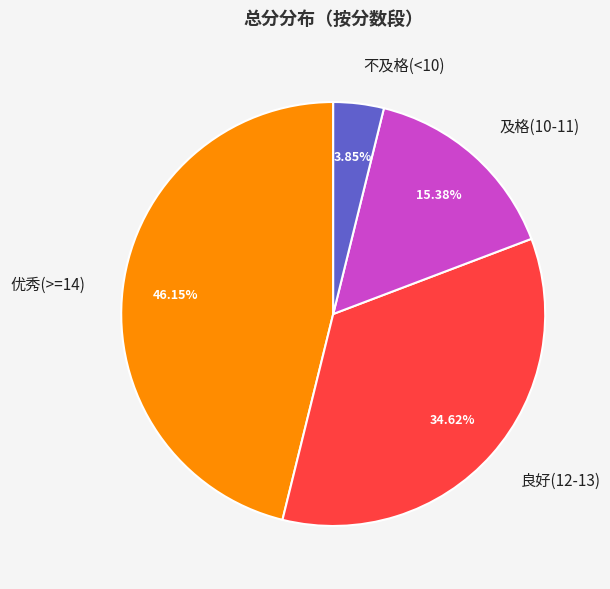

What is the ratio of the value at 及格(10-11) to the value at 良好(12-13)?

0.4